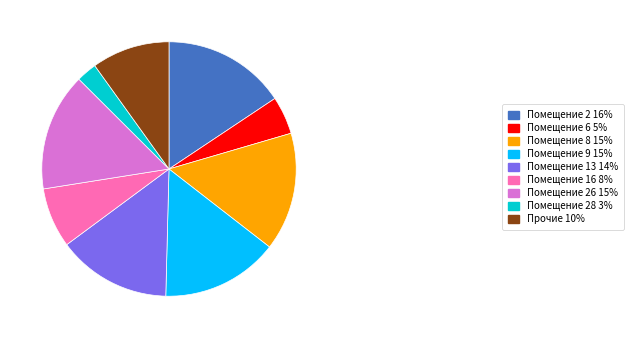

The Помещение 13 14% slice represents 14% of the pie. True or false?

True